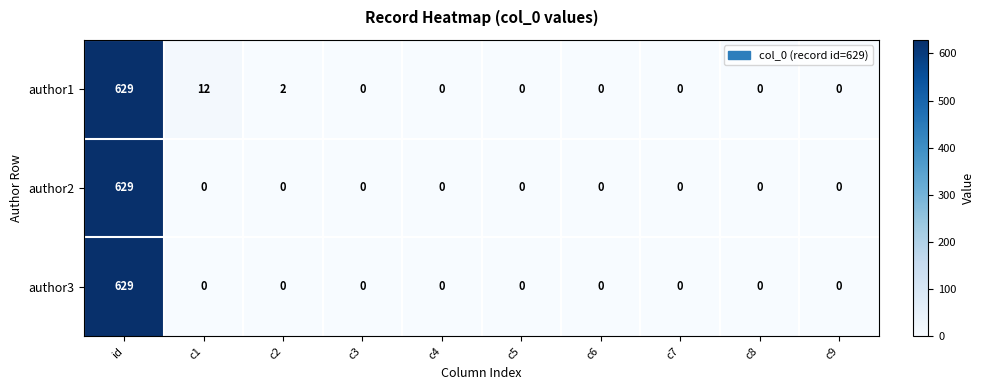

At which category is the sum across all series the highest?

id